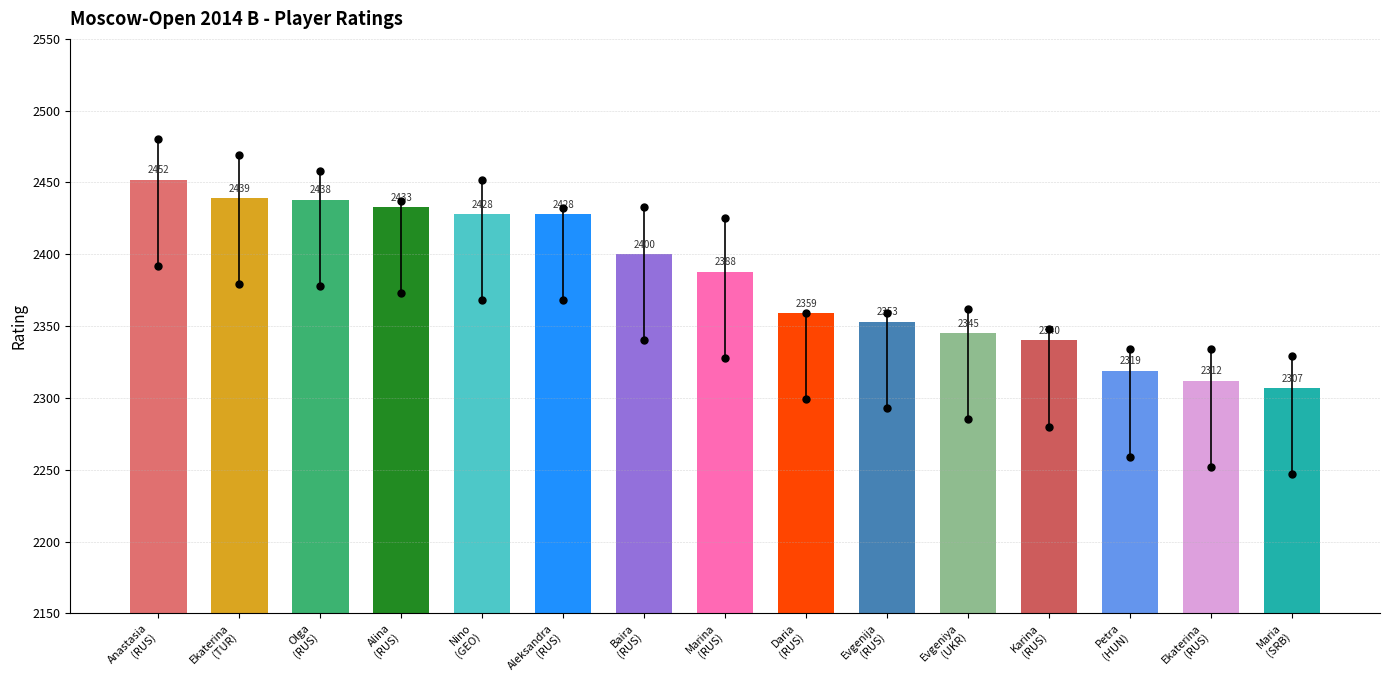

Reading left to right, extract all data points from this chart.

Bodnaruk Anastasia=2452	Atalik Ekaterina=2439	Girya Olga=2438	Kashlinskaya Alina=2433	Batsiashvili Nino=2428	Goryachkina Aleksandra=2428	Kovanova Baira=2400	Guseva Marina=2388	Charochkina Daria=2359	Ovod Evgenija=2353	Doluhanova Evgeniya=2345	Ambartsumova Karina=2340	Papp Petra=2319	Ubiennykh Ekaterina=2312	Manakova Maria=2307